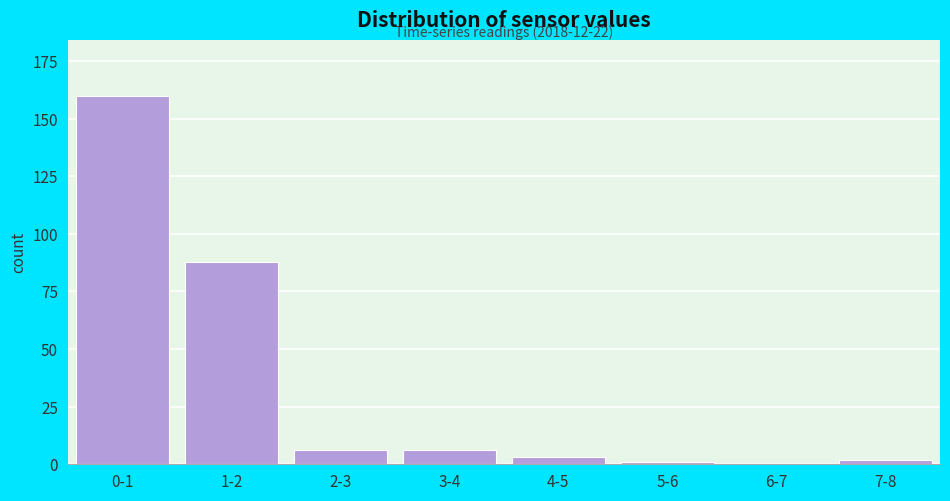

Reading right to left, transcribe all the data shown in this chart.

7-8=2	6-7=0	5-6=1	4-5=3	3-4=6	2-3=6	1-2=88	0-1=160